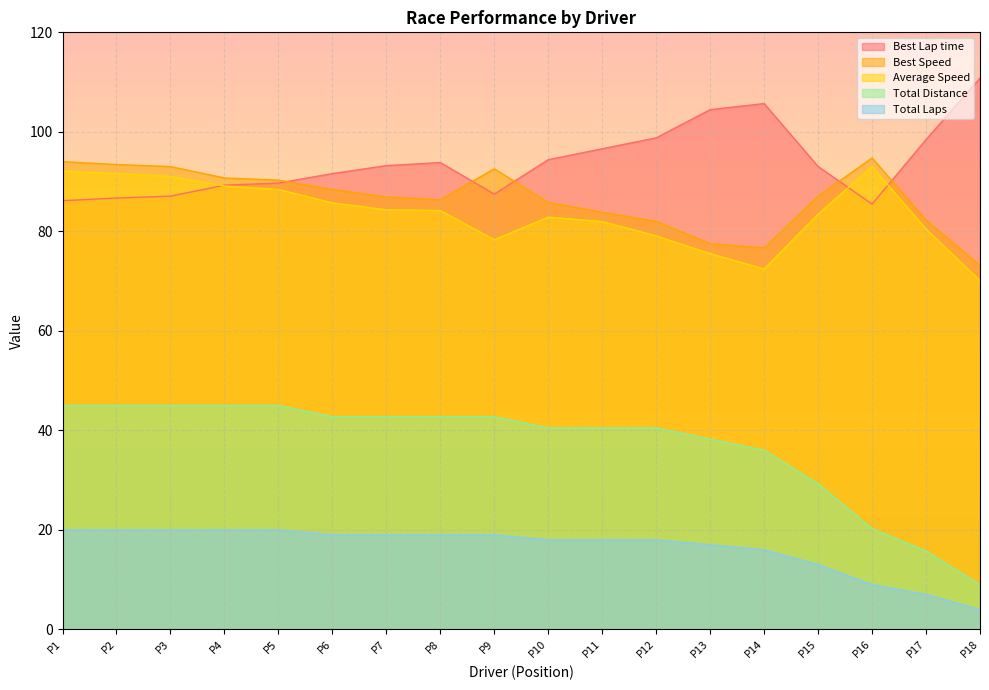

Is the value of Best Lap time at P9 greater than the value of Total Laps at P16?

Yes